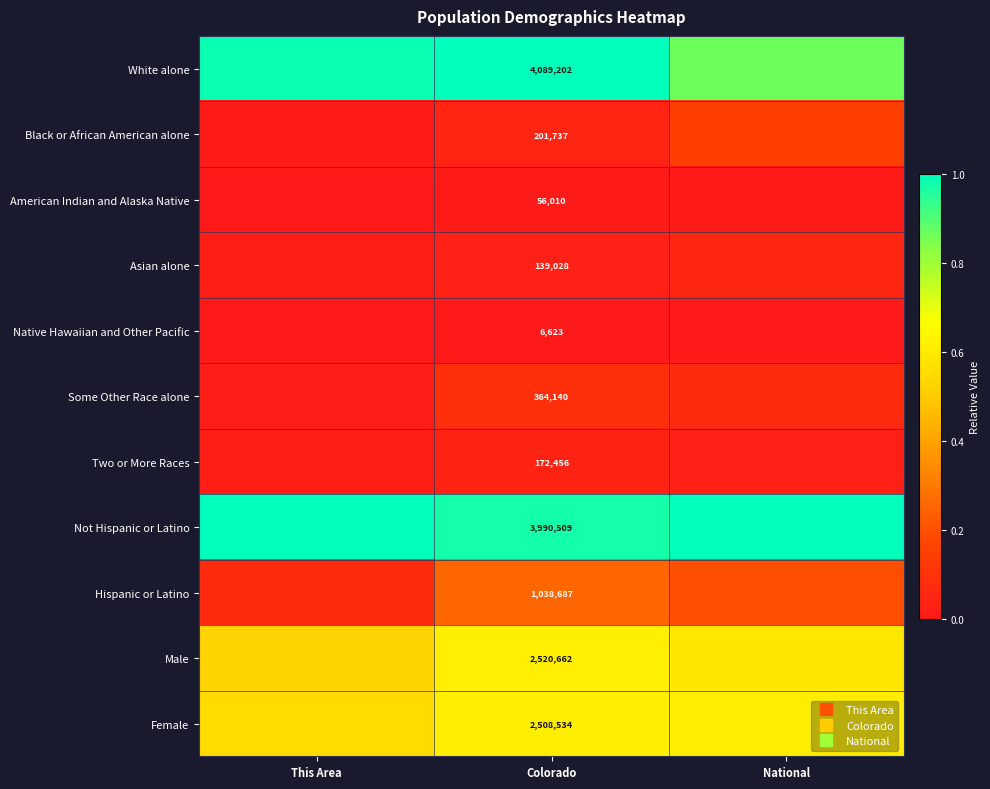

Which series changed the most between Colorado and National?

White alone